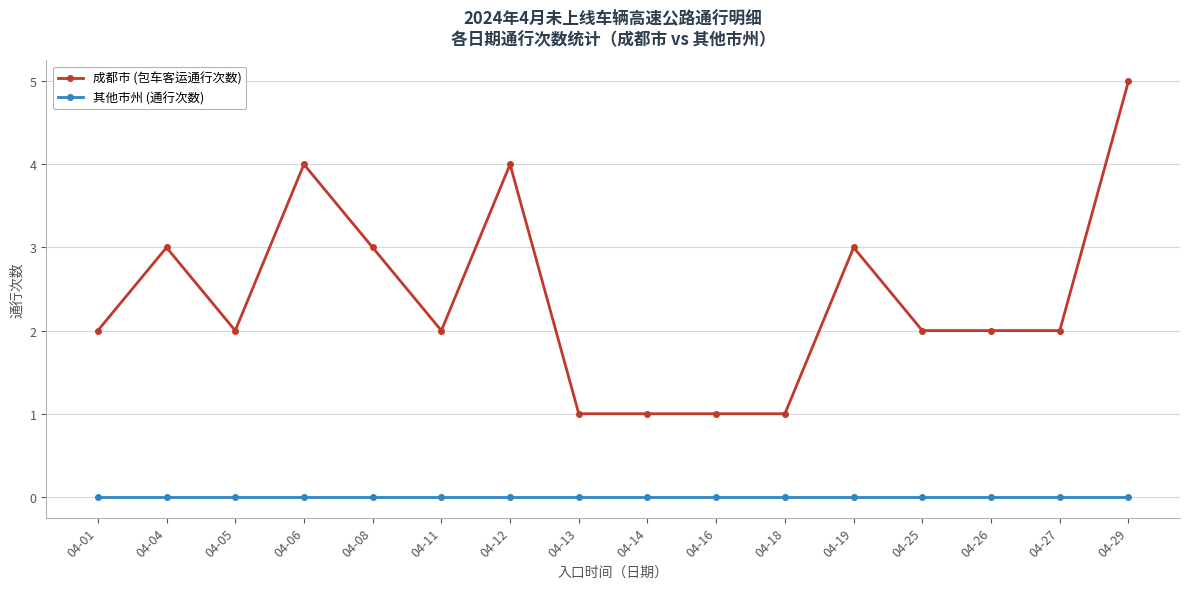

At which category does the chart reach its peak across all series?

04-29